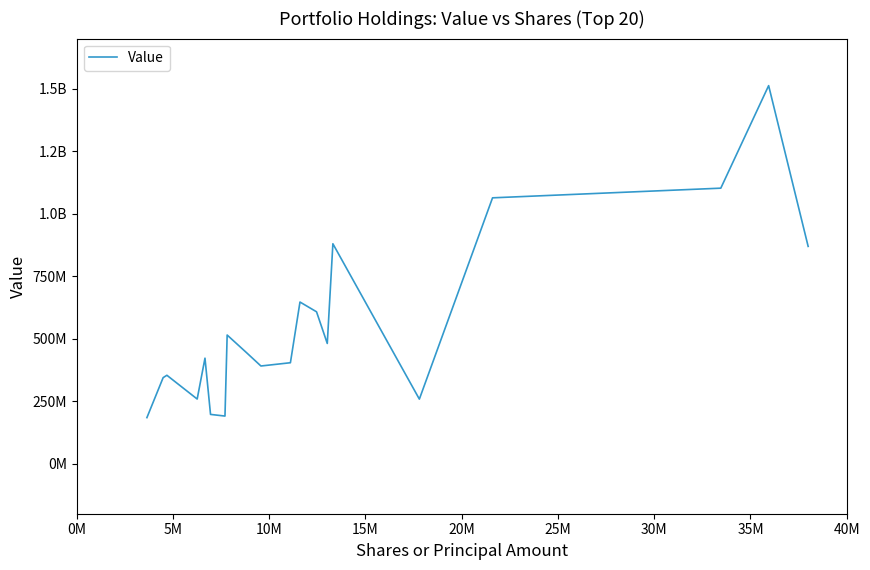

What is the value of the 2nd point from the left?

344221000